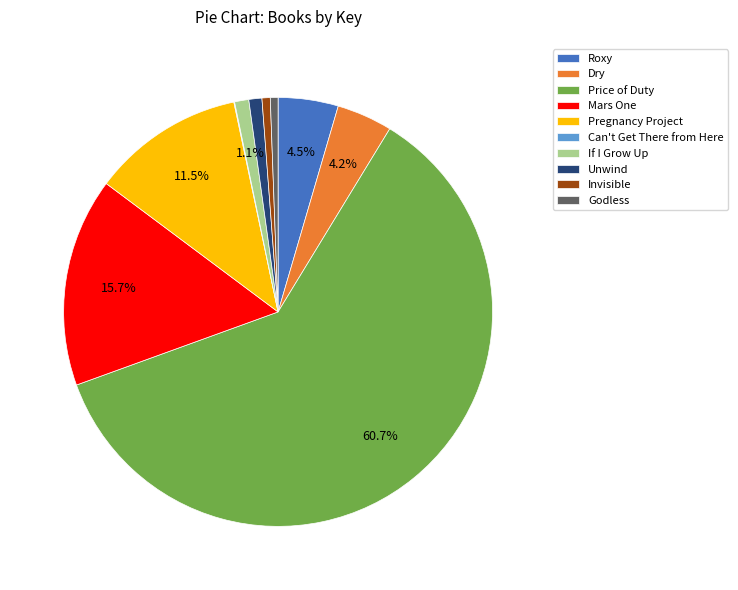

Which category has the biggest portion of the pie?

Price of Duty